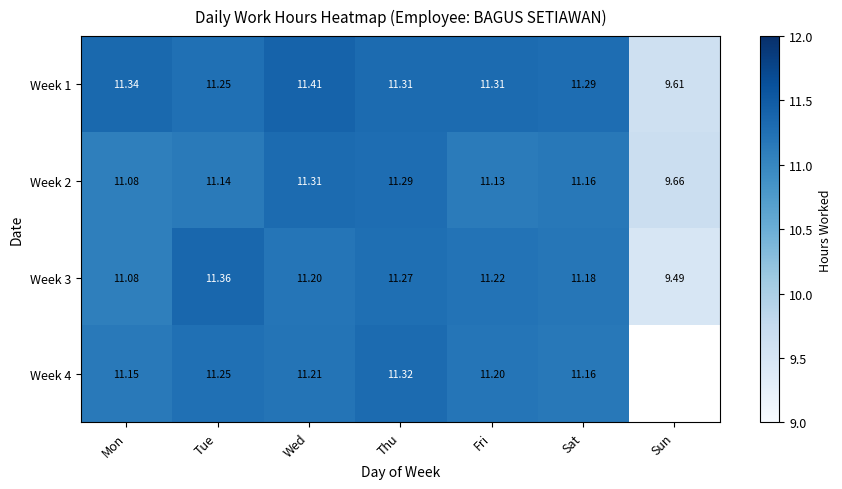

The Week 1 series shows 17.0 at Mon. True or false?

False